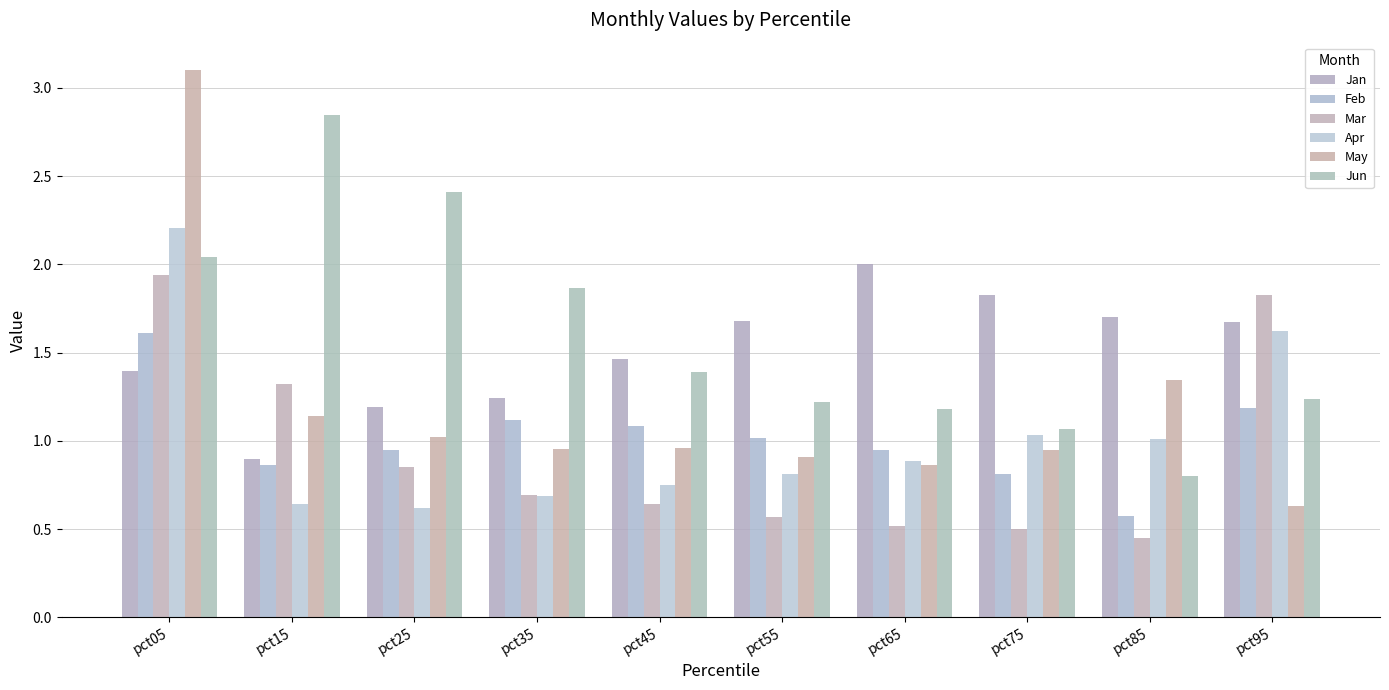

Which category has the lowest value across all series?

pct85